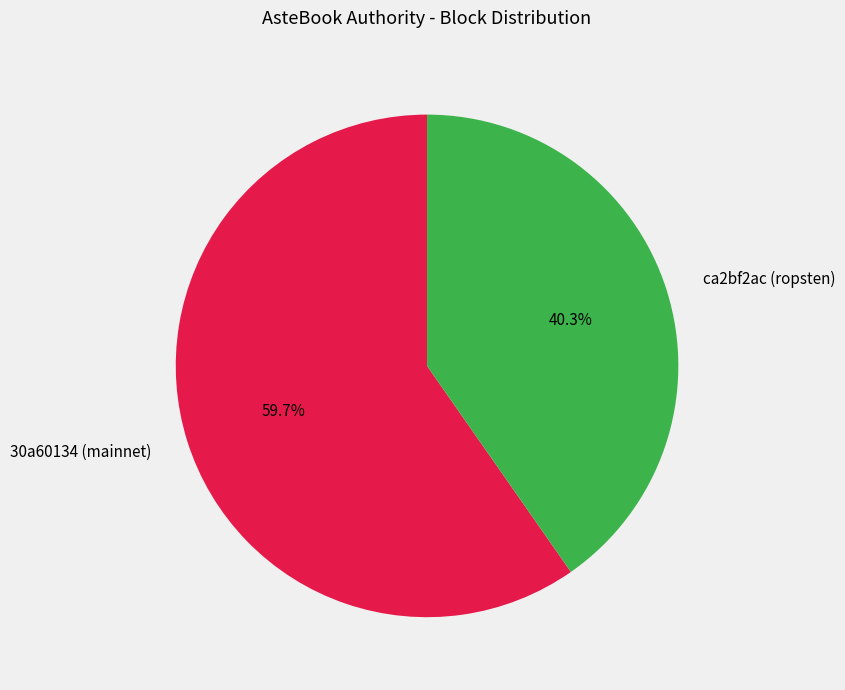

Do 30a60134 (mainnet) and ca2bf2ac (ropsten) together represent more than half of the pie?

Yes